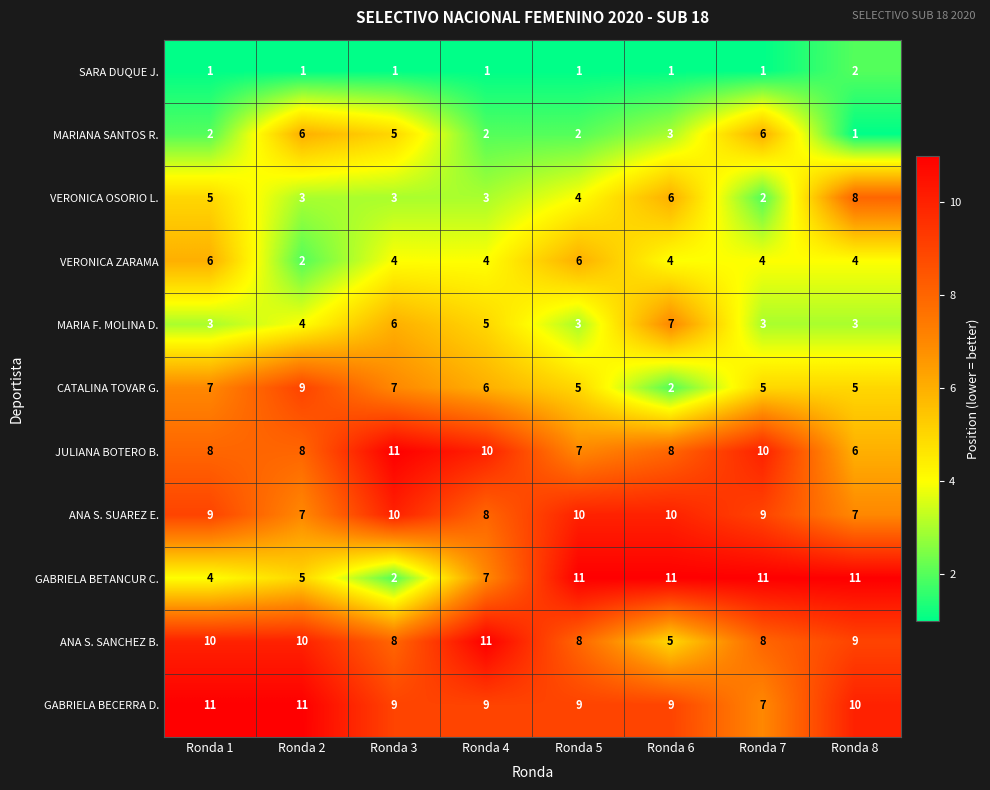

What is the difference between the highest and lowest values at Ronda 5?

10